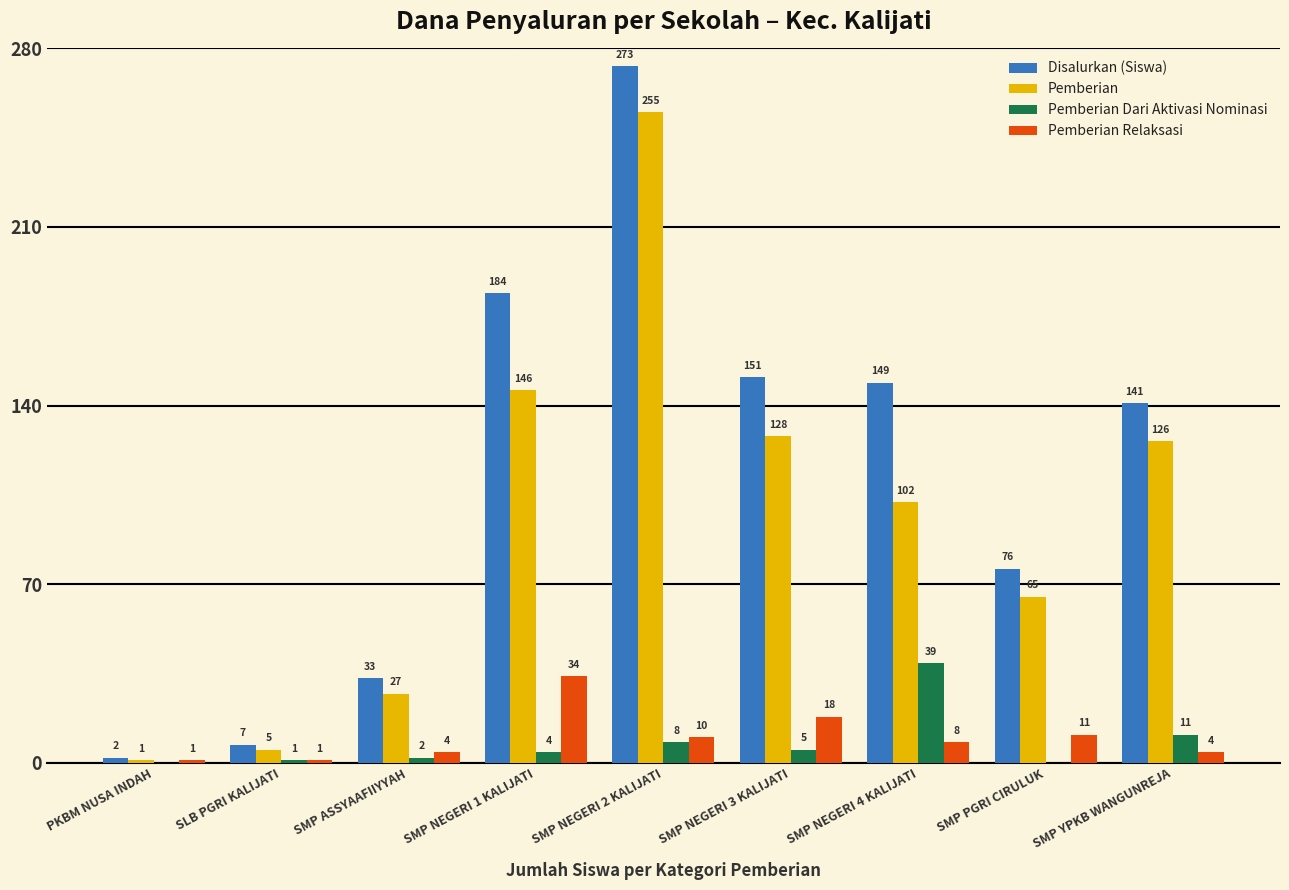

Are the bars grouped side by side (vs. stacked)?

Yes